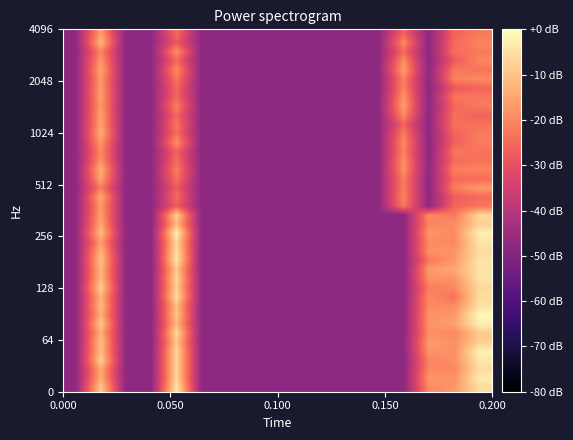

Count the number of categories in the chart.

17